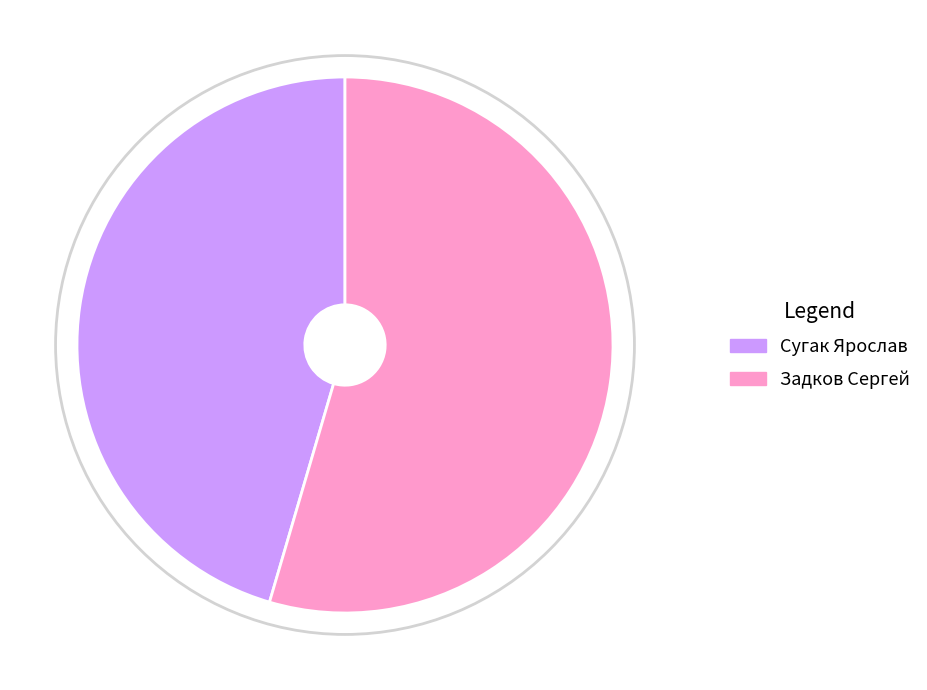

Which has a higher value, Сугак Ярослав or Задков Сергей?

Задков Сергей